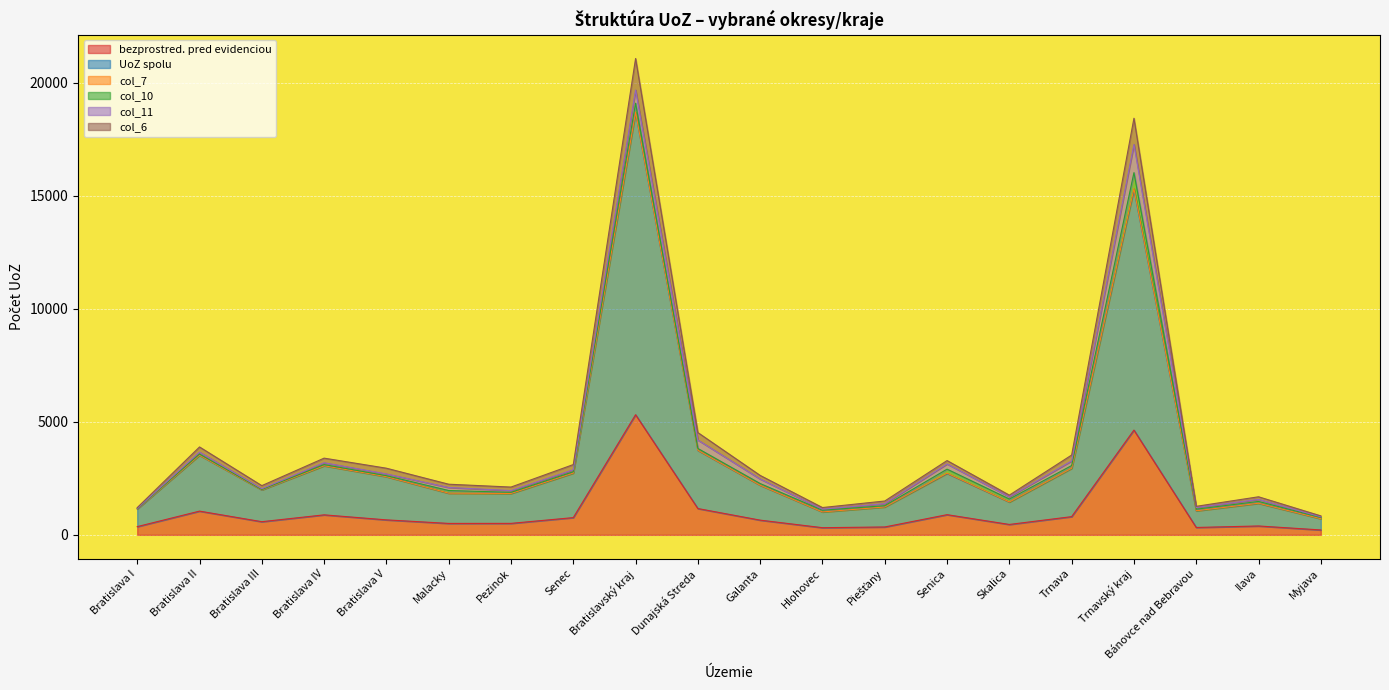

Where does the UoZ spolu series first go above 2192?

Bratislava II